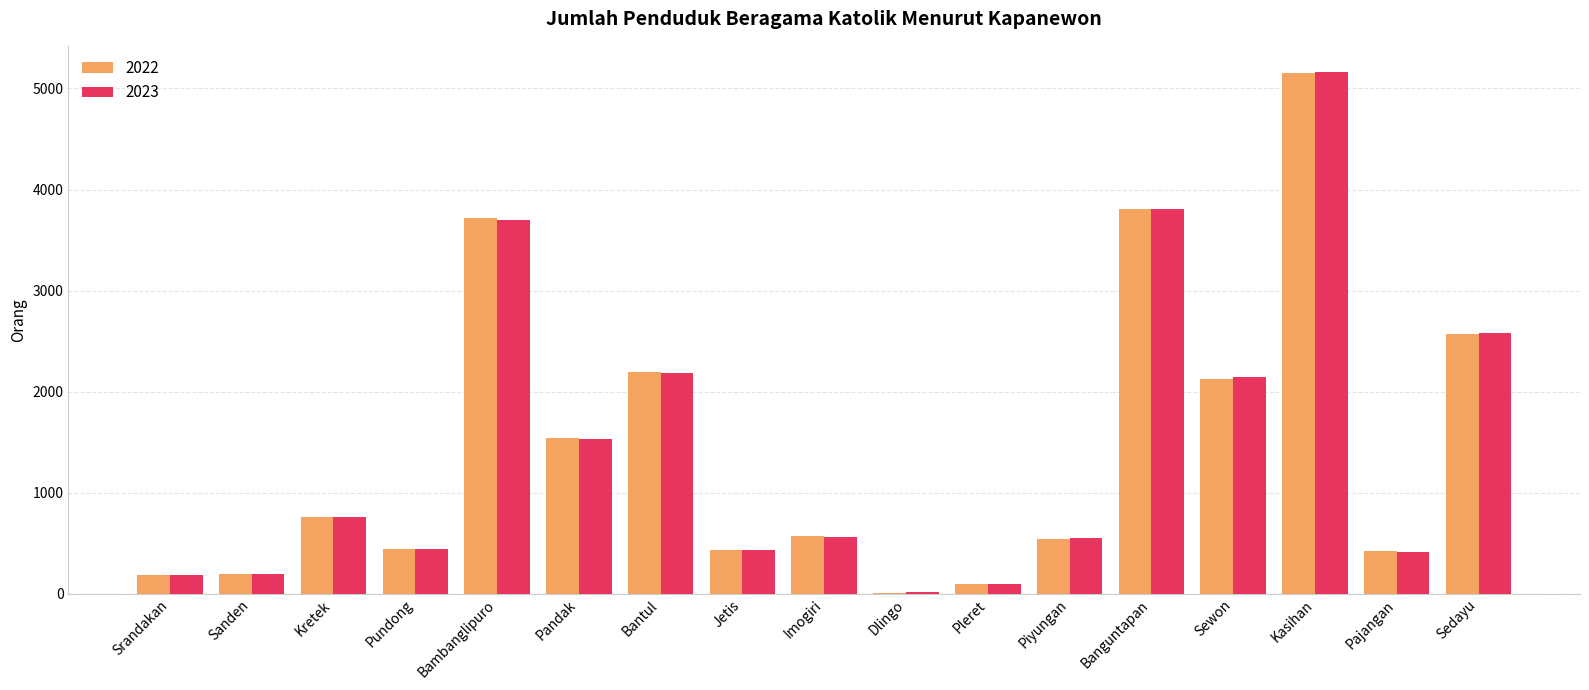

What is the difference between the 2023 values at Bambanglipuro and Dlingo?

3685